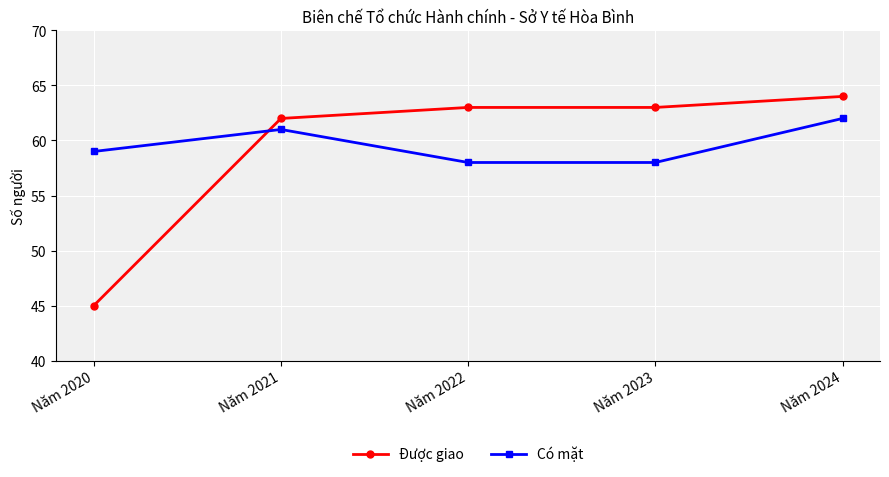

True or false: Có mặt and Được giao intersect in this chart.

True